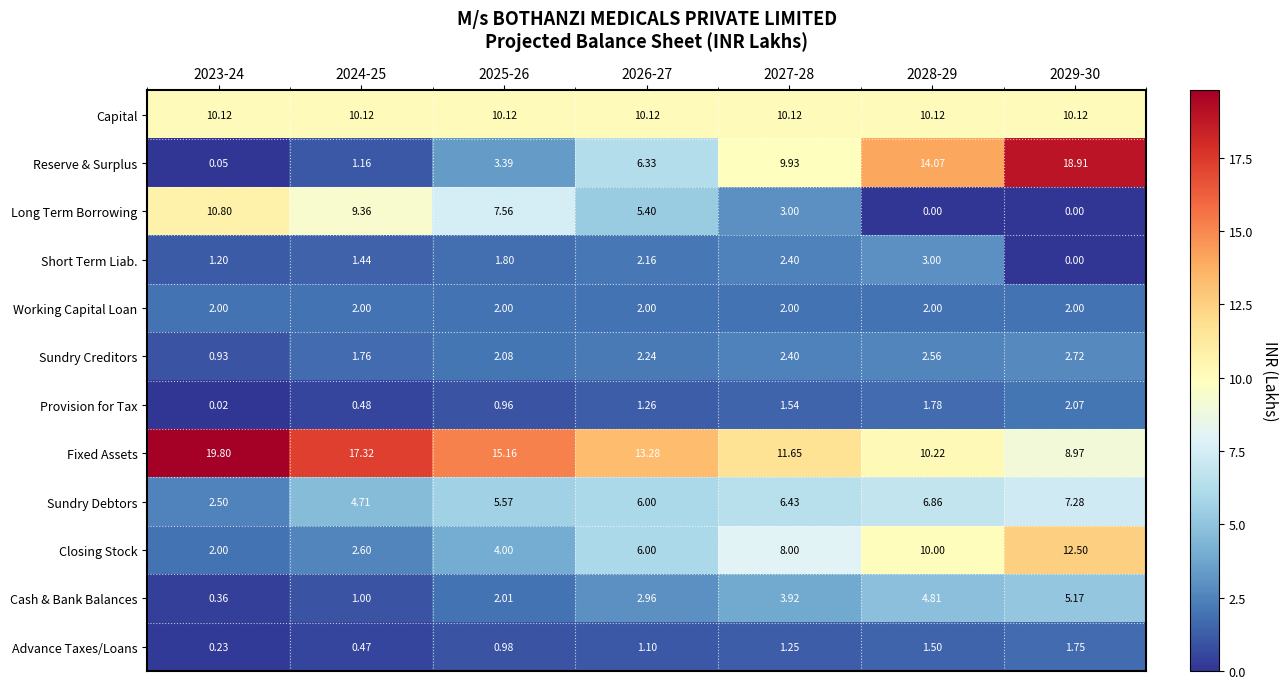

Rank the series at 2028-29 from lowest to highest value.

Long Term Borrowing, Advance Taxes/Loans, Provision for Tax, Working Capital Loan, Sundry Creditors, Short Term Liab., Cash & Bank Balances, Sundry Debtors, Closing Stock, Capital, Fixed Assets, Reserve & Surplus